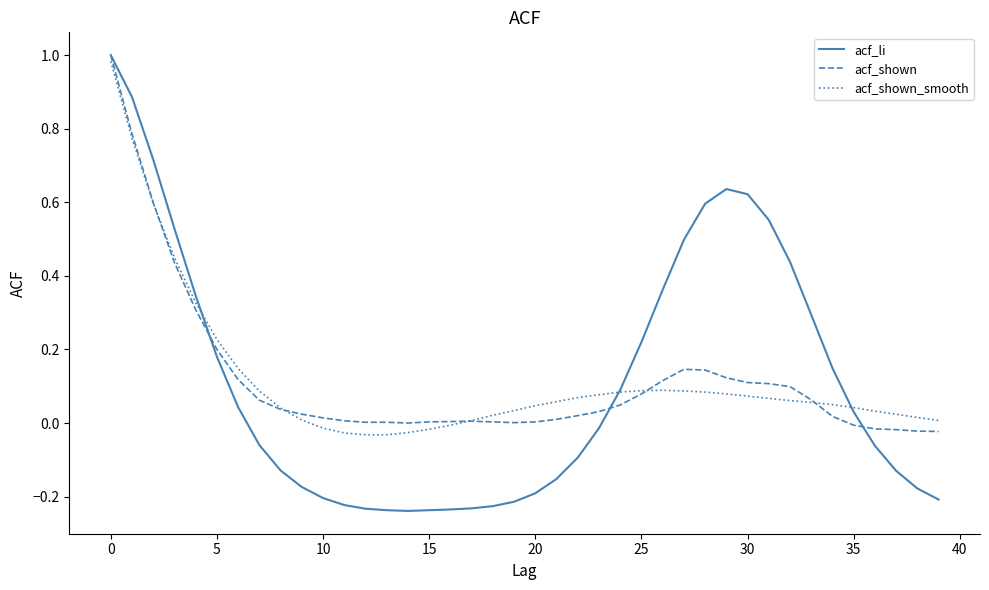

What are all the series names shown in the legend?

acf_li, acf_shown, acf_shown_smooth